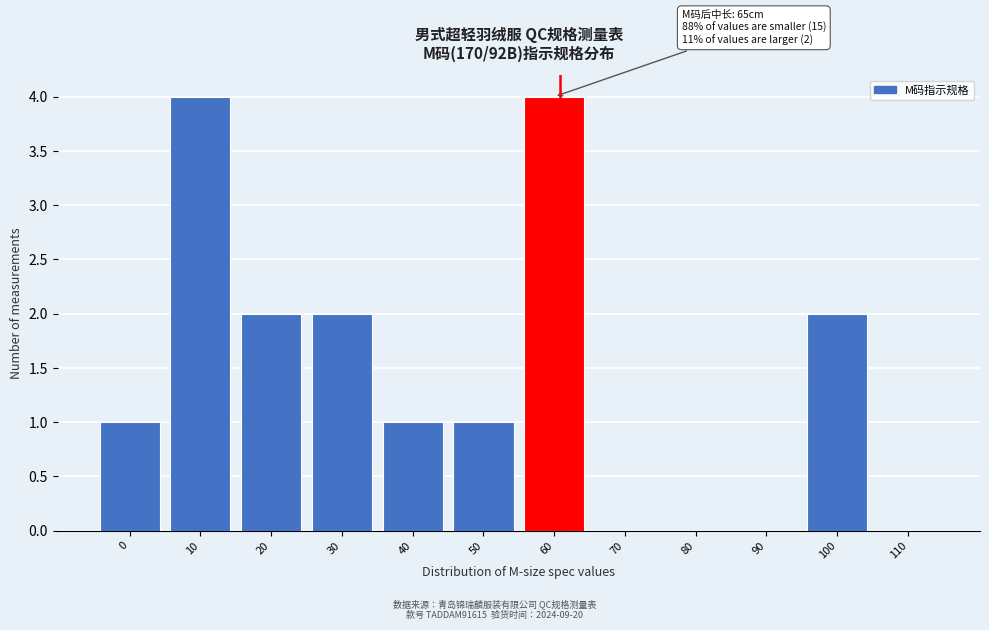

Reading left to right, extract all data points from this chart.

0=1	10=4	20=2	30=2	40=1	50=1	60=4	70=0	80=0	90=0	100=2	110=0